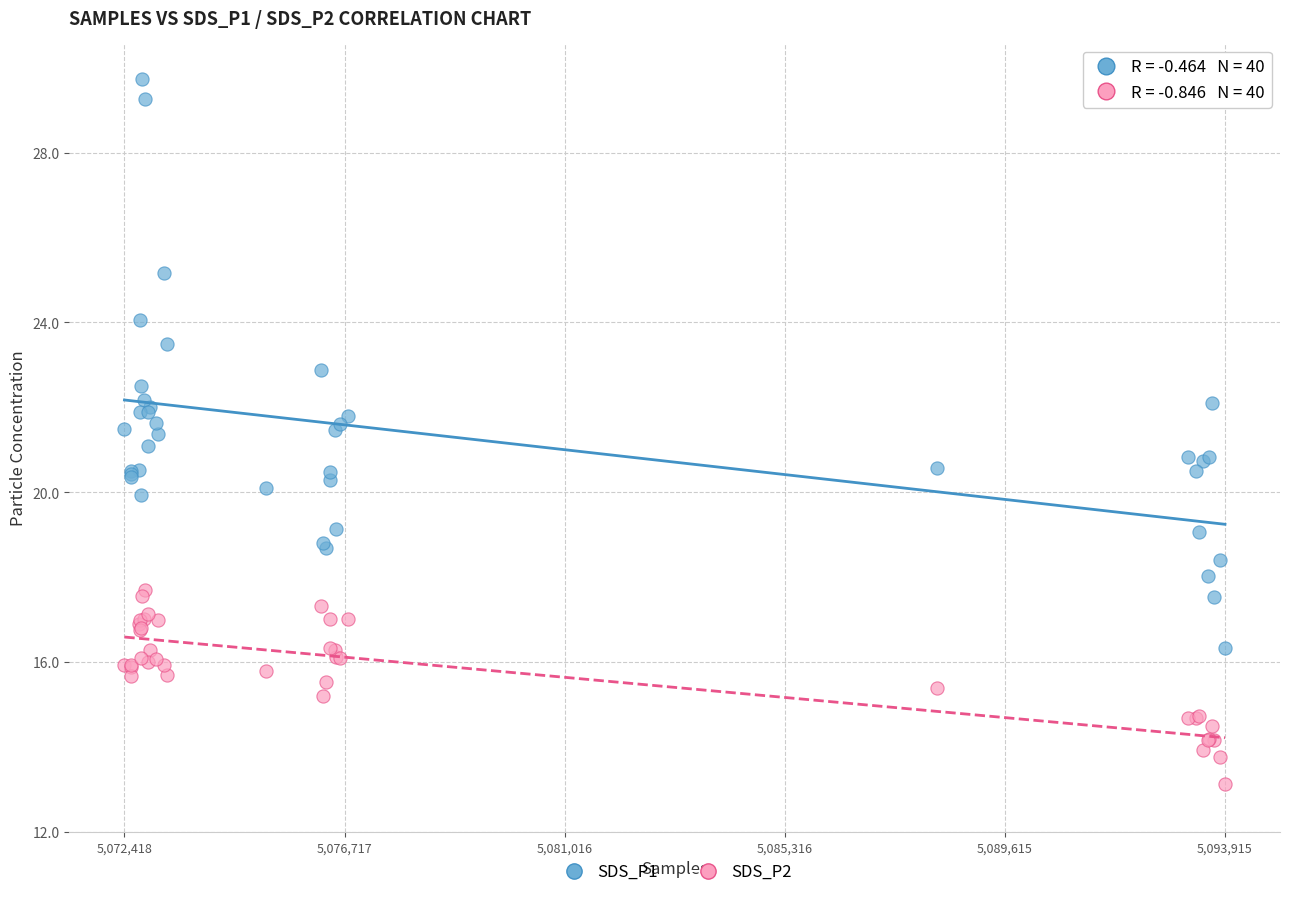

Which series has the largest Y range (max minus min)?

SDS_P1